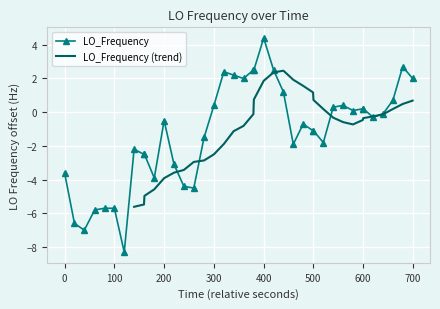

What is the minimum value for LO_Frequency?

-8.3